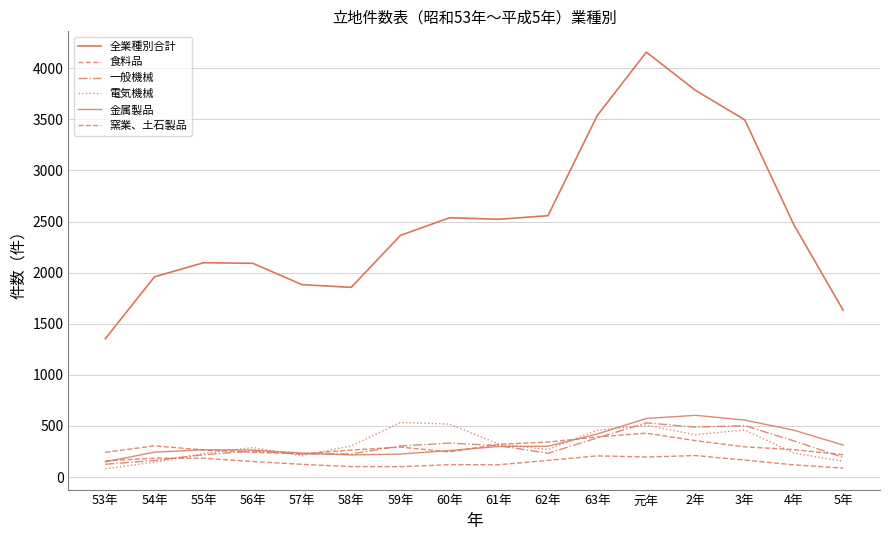

At which category is the sum across all series the highest?

元年